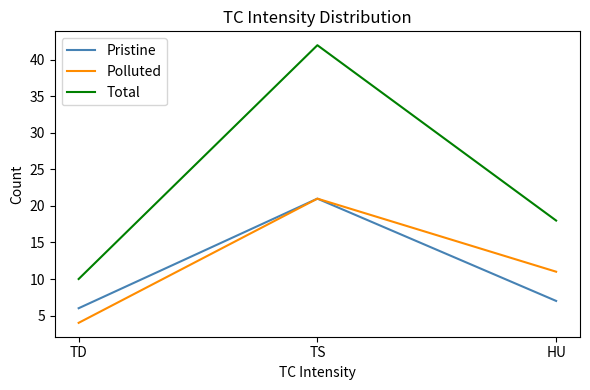

At how many categories does at least one series exceed 40?

1